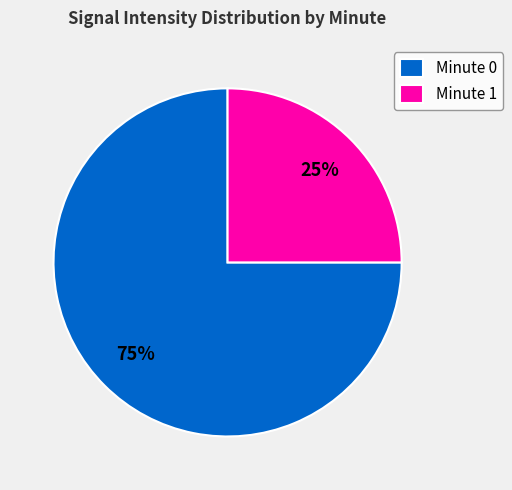

How many segments does this pie chart have?

2